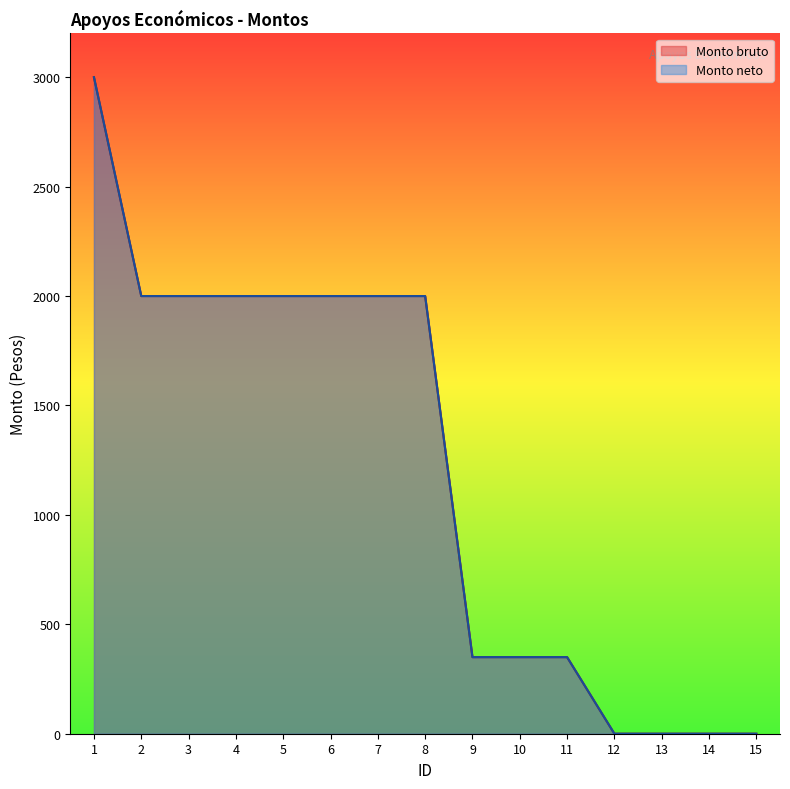

At which category is the sum across all series the highest?

1